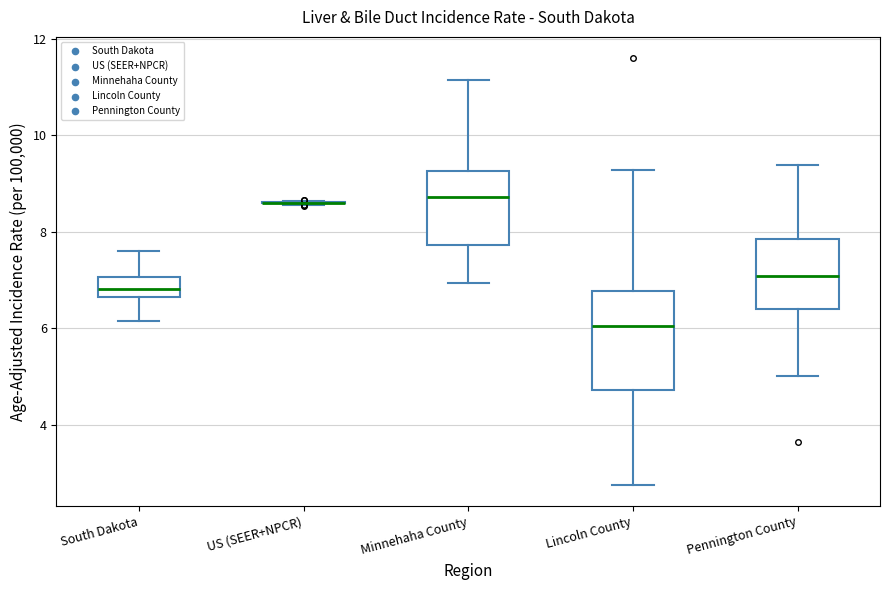

Where does the lower whisker of the box for Lincoln County end on the y-axis? The values are not printed on the chart, so give them approximately, as read against the axis.

2.8